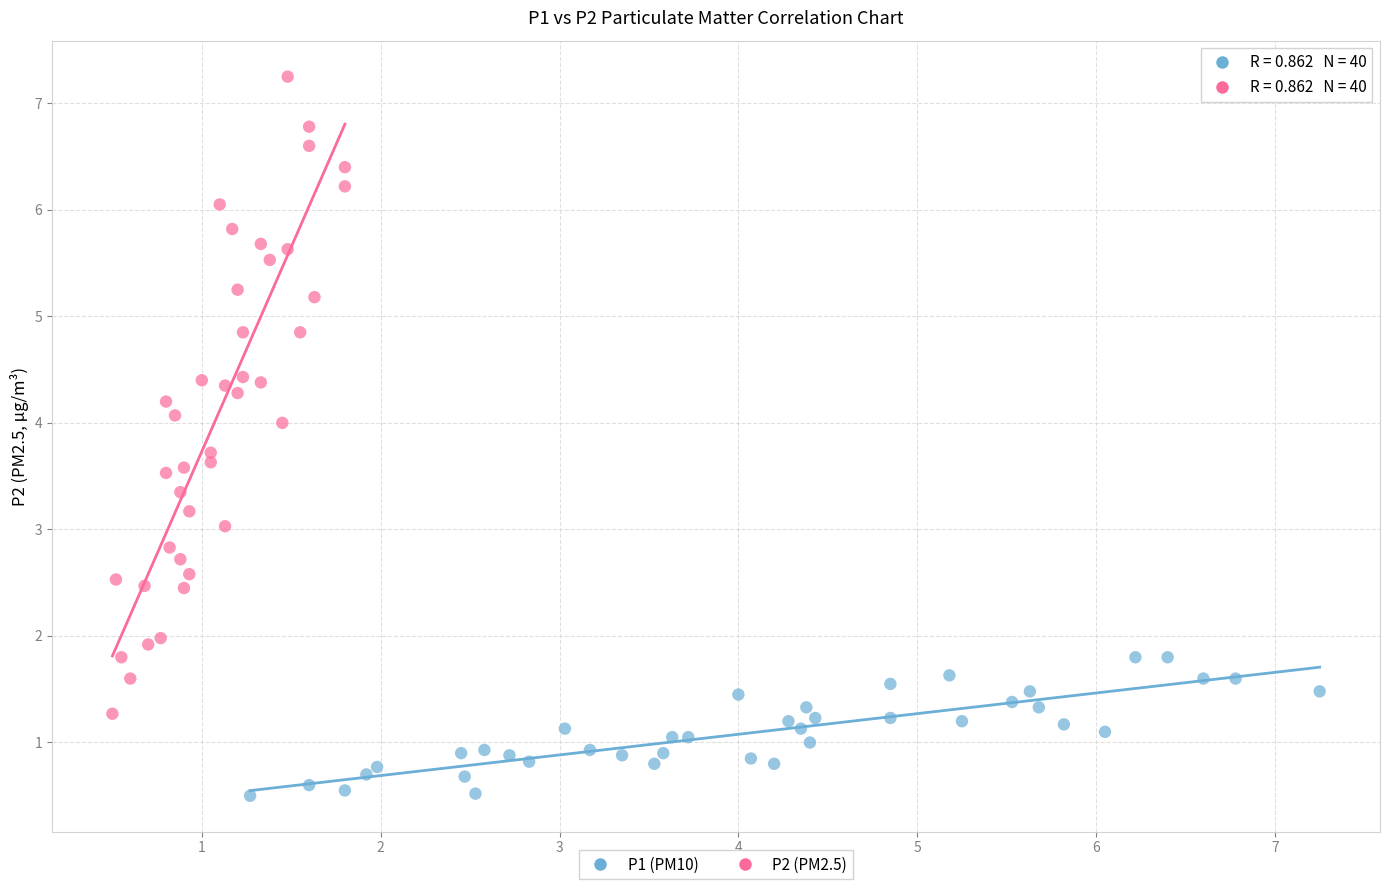

Which series has the largest Y range (max minus min)?

P2 (PM2.5)